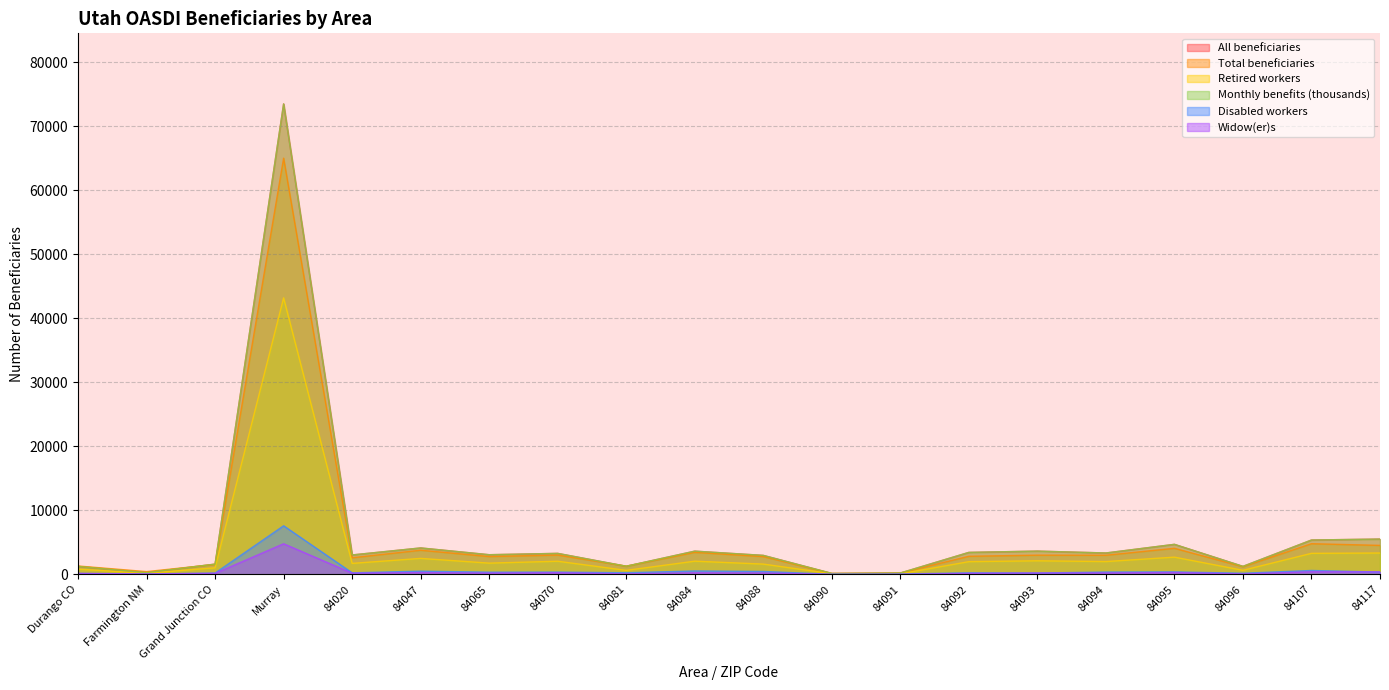

How many values in the Total beneficiaries series are below 2825?

10